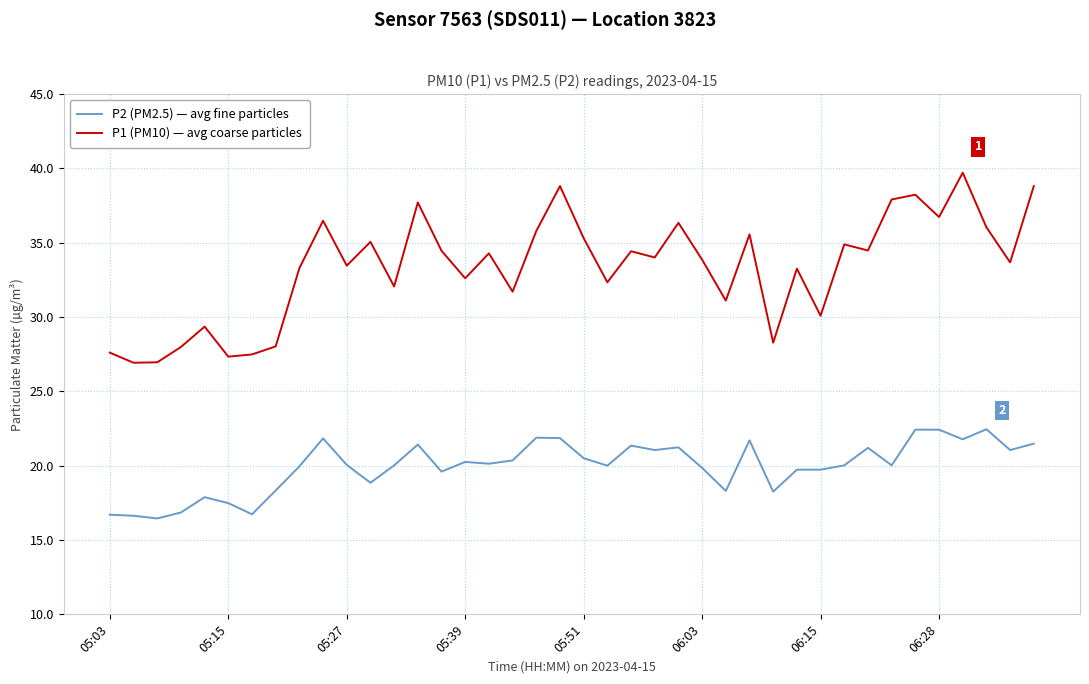

Which series has the largest range (max minus min)?

P1 (PM10) — avg coarse particles